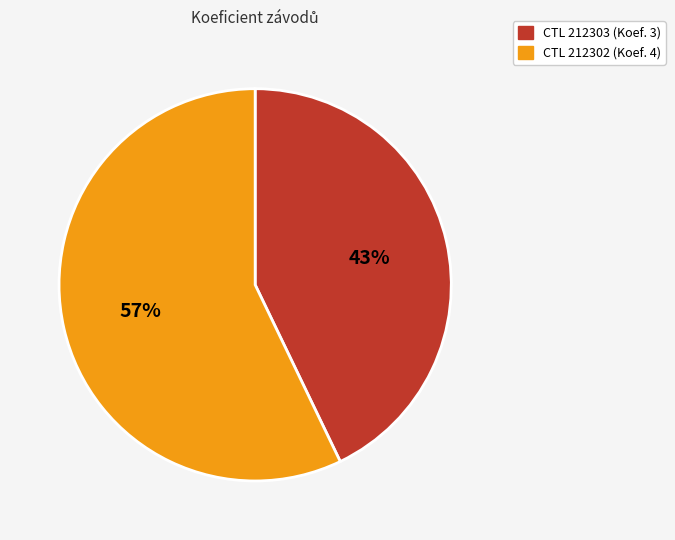

Is there any slice that represents more than half of the pie?

Yes